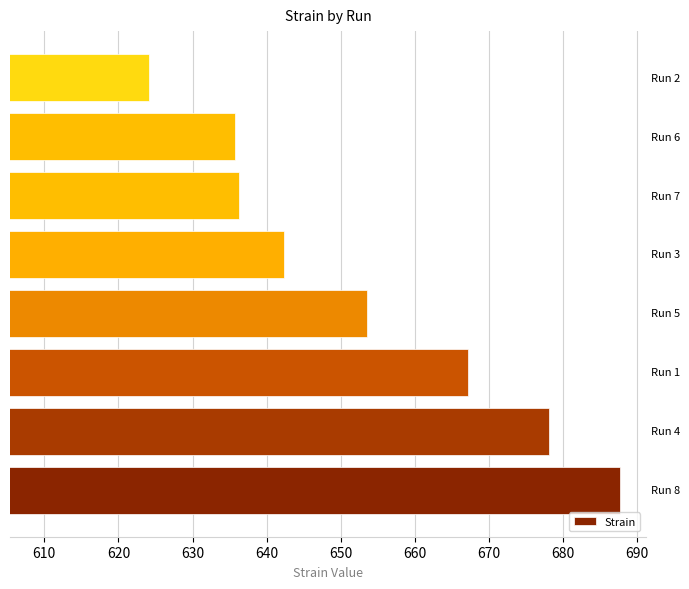

Which category has the lowest value across all series?

Run 2